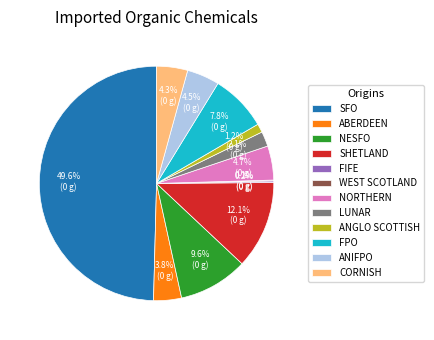

Which slice is the largest?

SFO